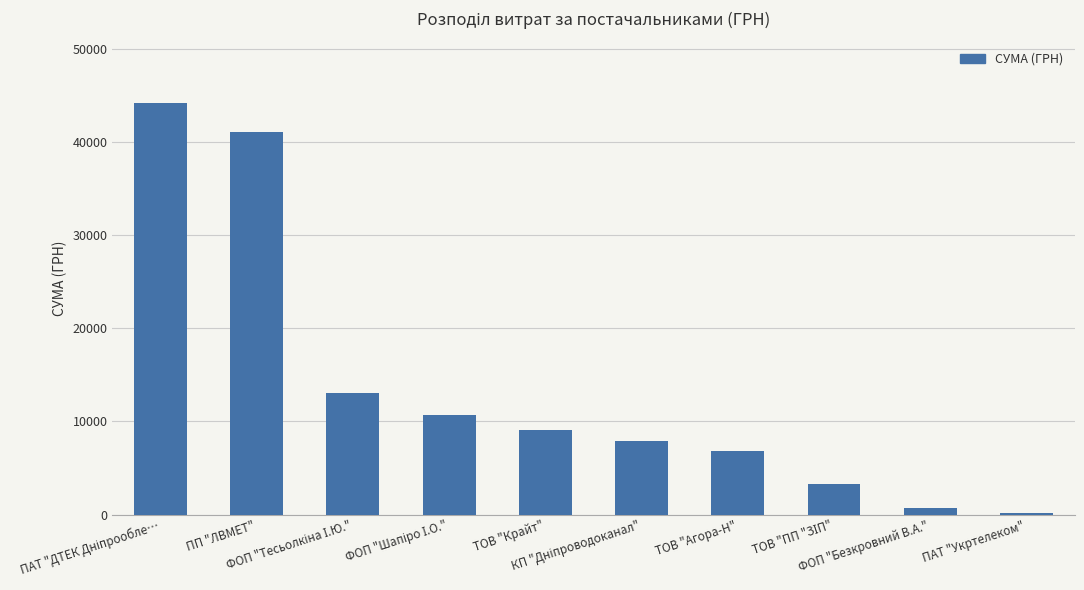

What is the sum of all values?

137124.8